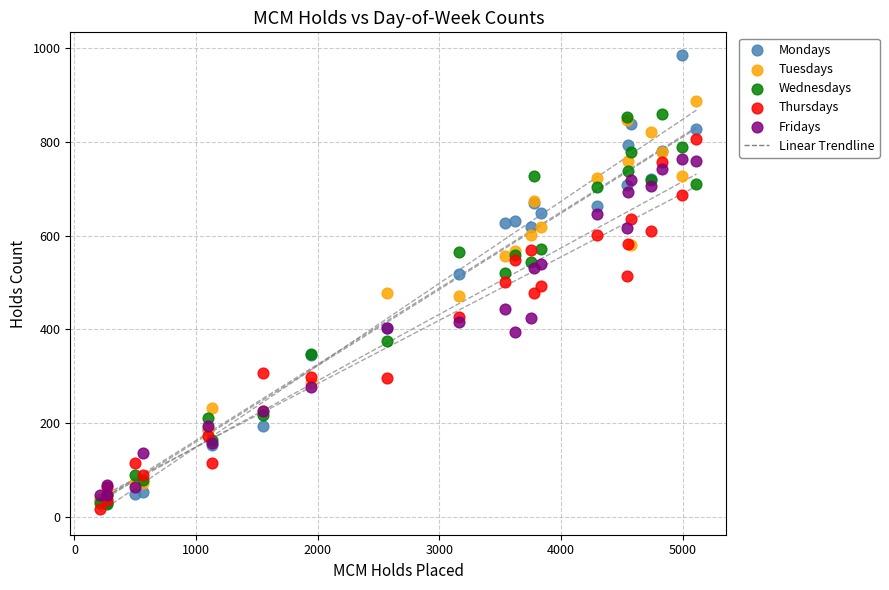

Which series contains the highest Y value?

Mondays